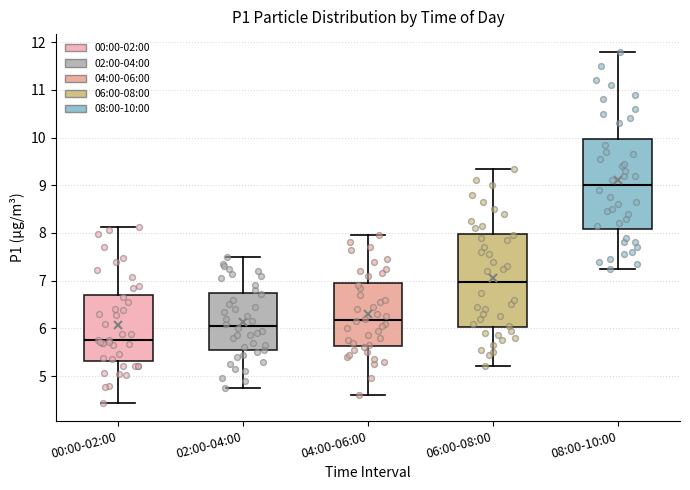

Reading left to right, transcribe this box plot: for each box, give where its median line is, the range the box spans, and where its two whiskers end, as read against the y-axis. The values are not printed on the chart, so give them approximately, as read against the axis.

00:00-02:00: median 5.8, box 5.3 to 6.7, whiskers 4.4 to 8.1
02:00-04:00: median 6.1, box 5.5 to 6.7, whiskers 4.8 to 7.5
04:00-06:00: median 6.2, box 5.6 to 7.0, whiskers 4.6 to 8.0
06:00-08:00: median 7.0, box 6.0 to 8.0, whiskers 5.2 to 9.4
08:00-10:00: median 9.0, box 8.1 to 10.0, whiskers 7.3 to 11.8